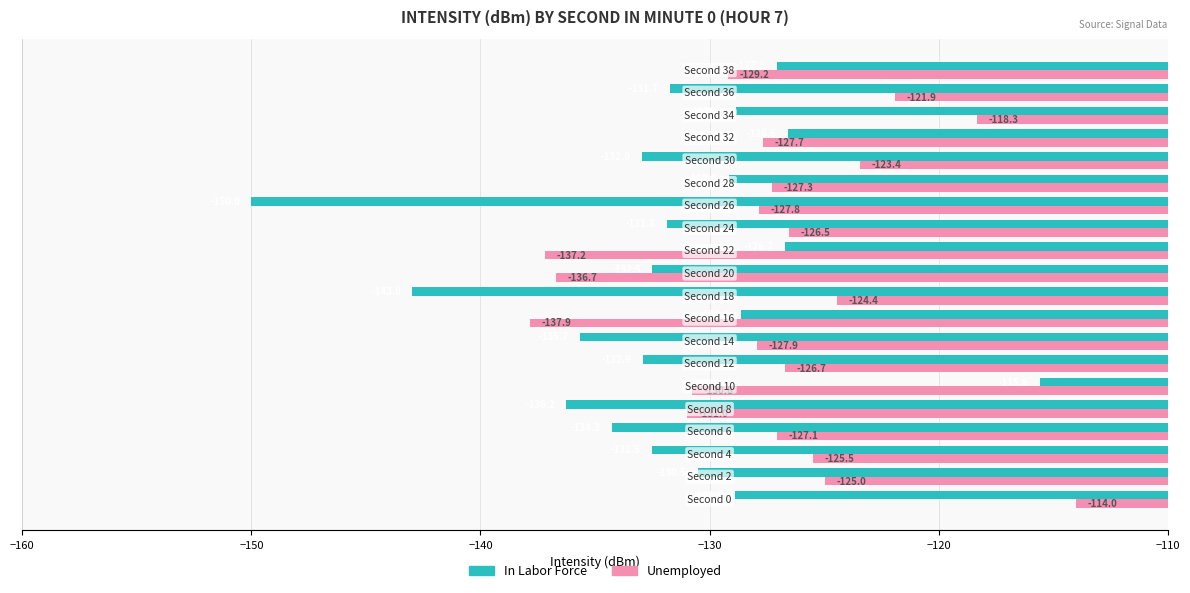

What are all the series names shown in the legend?

In Labor Force, Unemployed